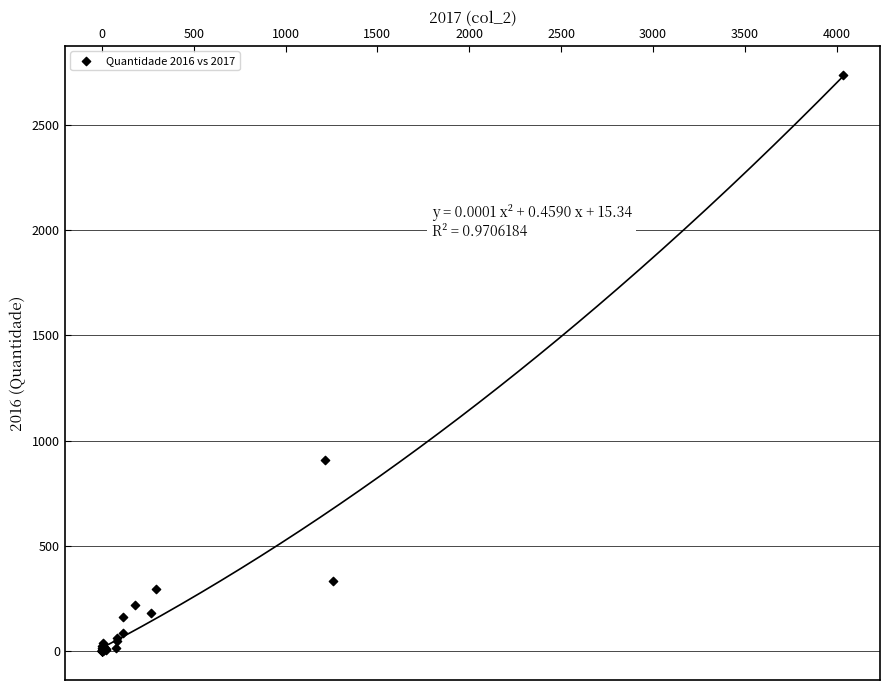

What Y value in the scatter plot is closest to 1369?

907